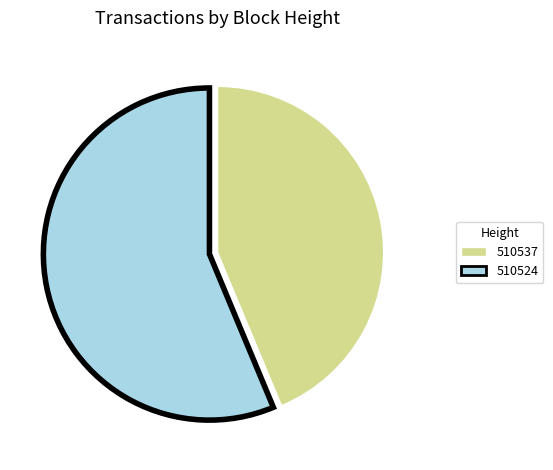

Is 510524 the majority of the pie?

Yes